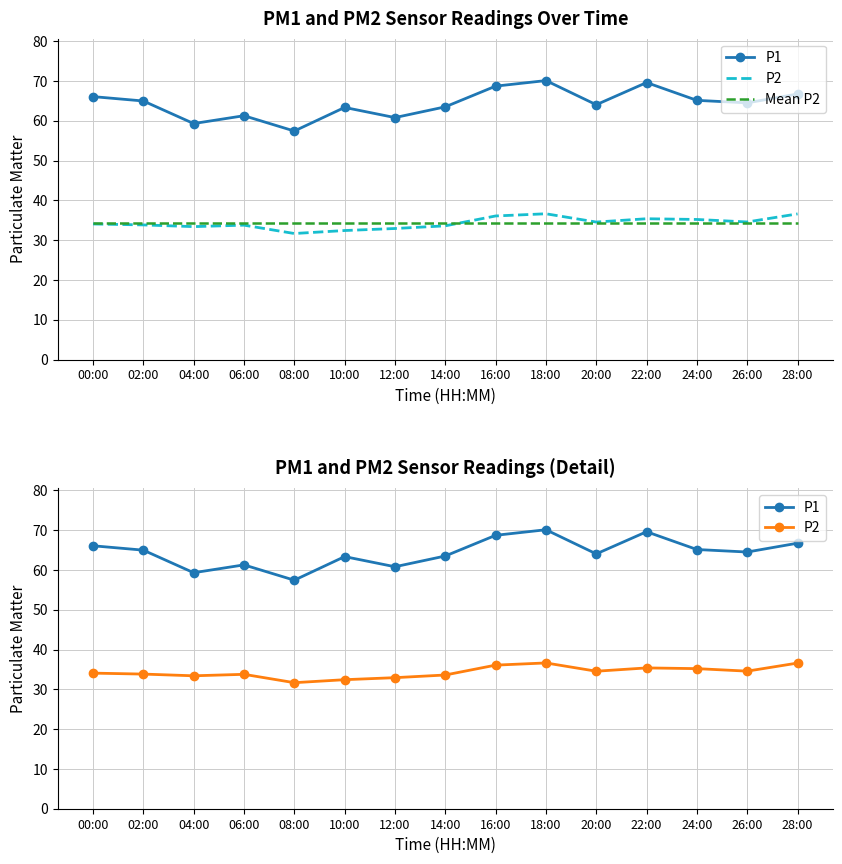

What position from the left is 00:00?

1